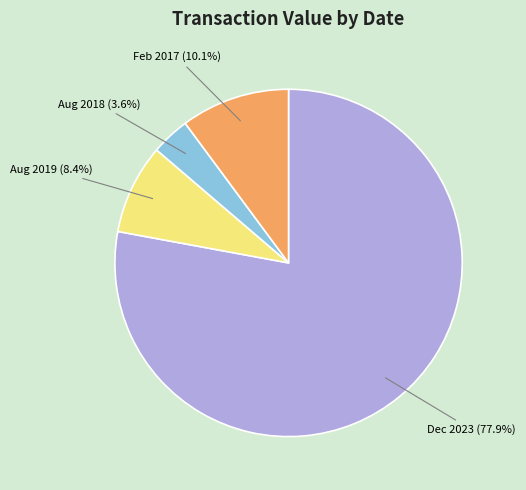

Does Dec 2023 account for over 50% of the chart?

Yes